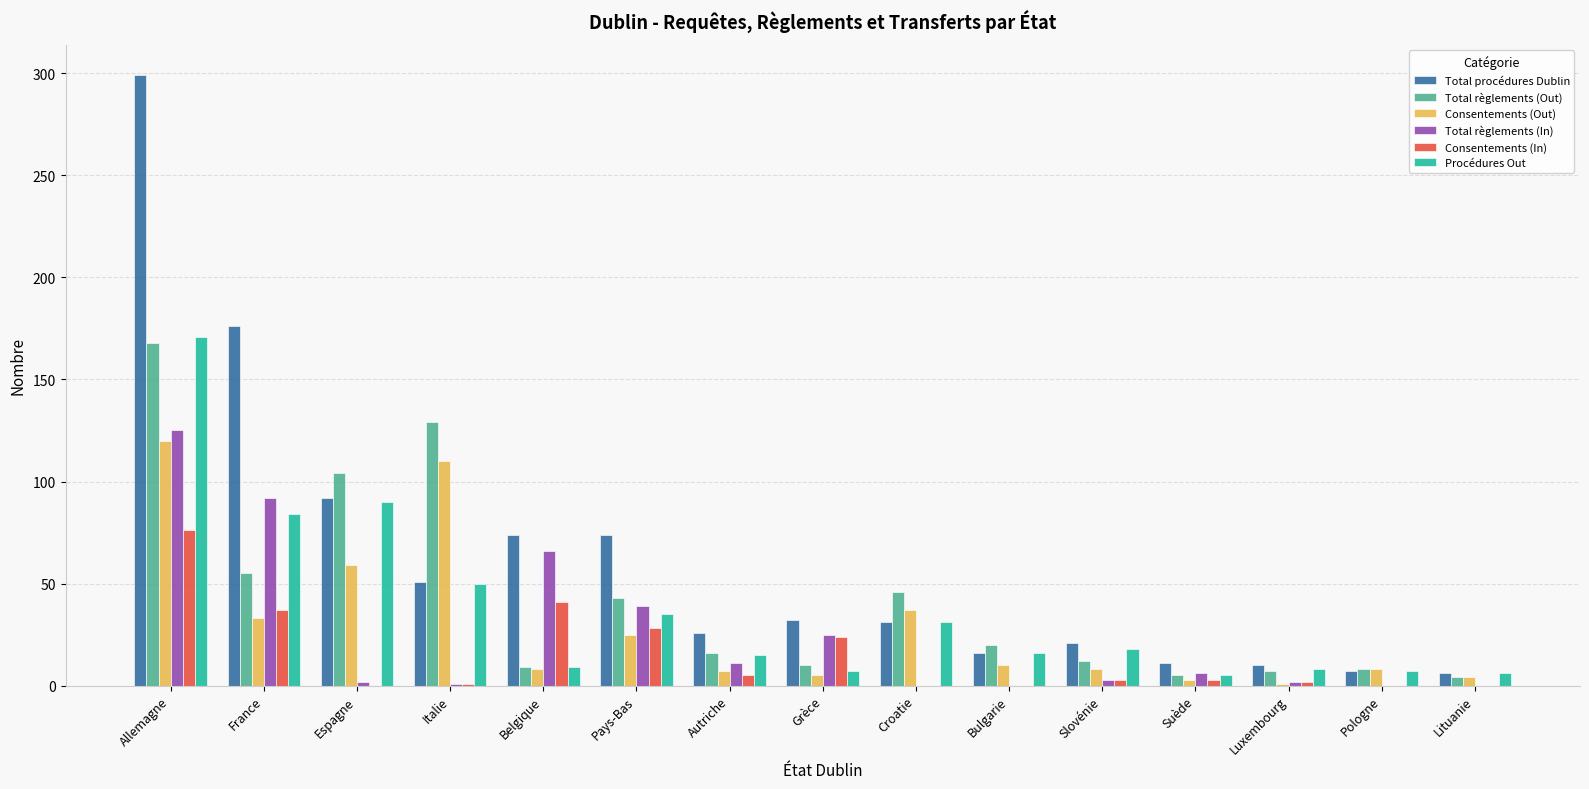

At which label does Total procédures Dublin reach its peak?

Allemagne